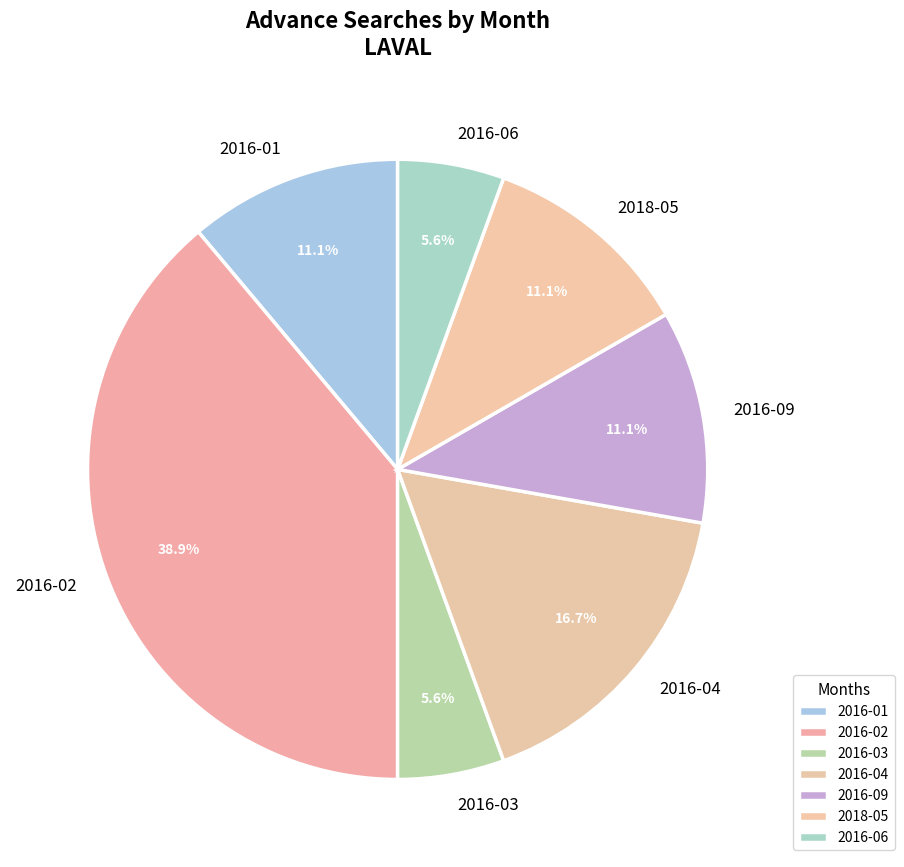

What is the largest slice in the pie chart?

2016-02